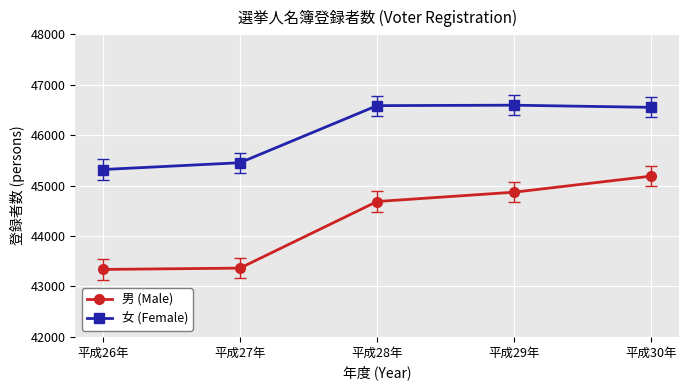

Does the chart display data point markers on the line(s)?

Yes